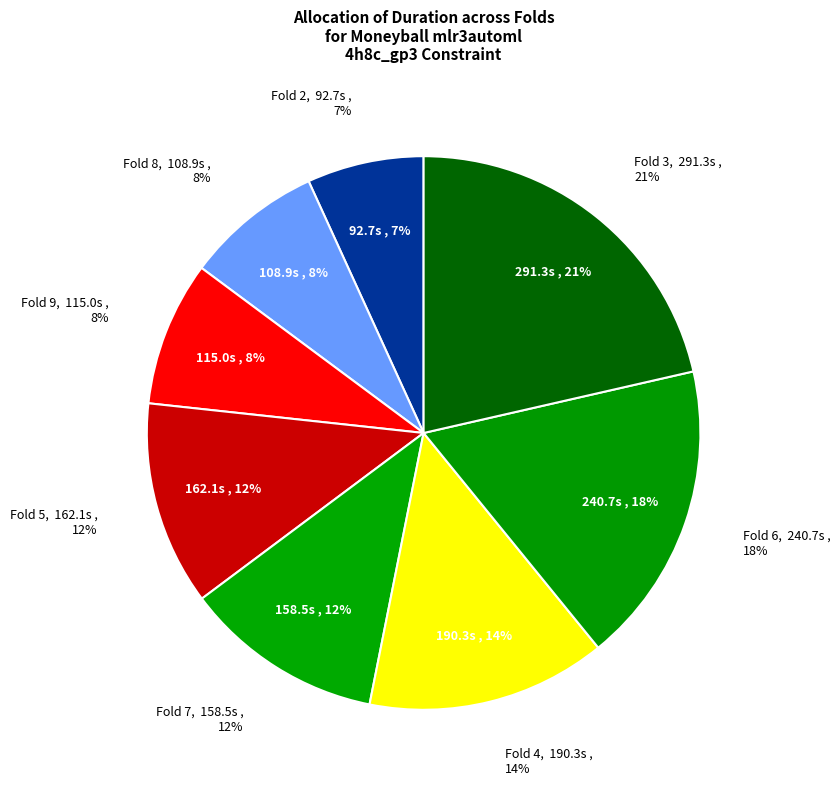

Count the number of slices in the pie.

8